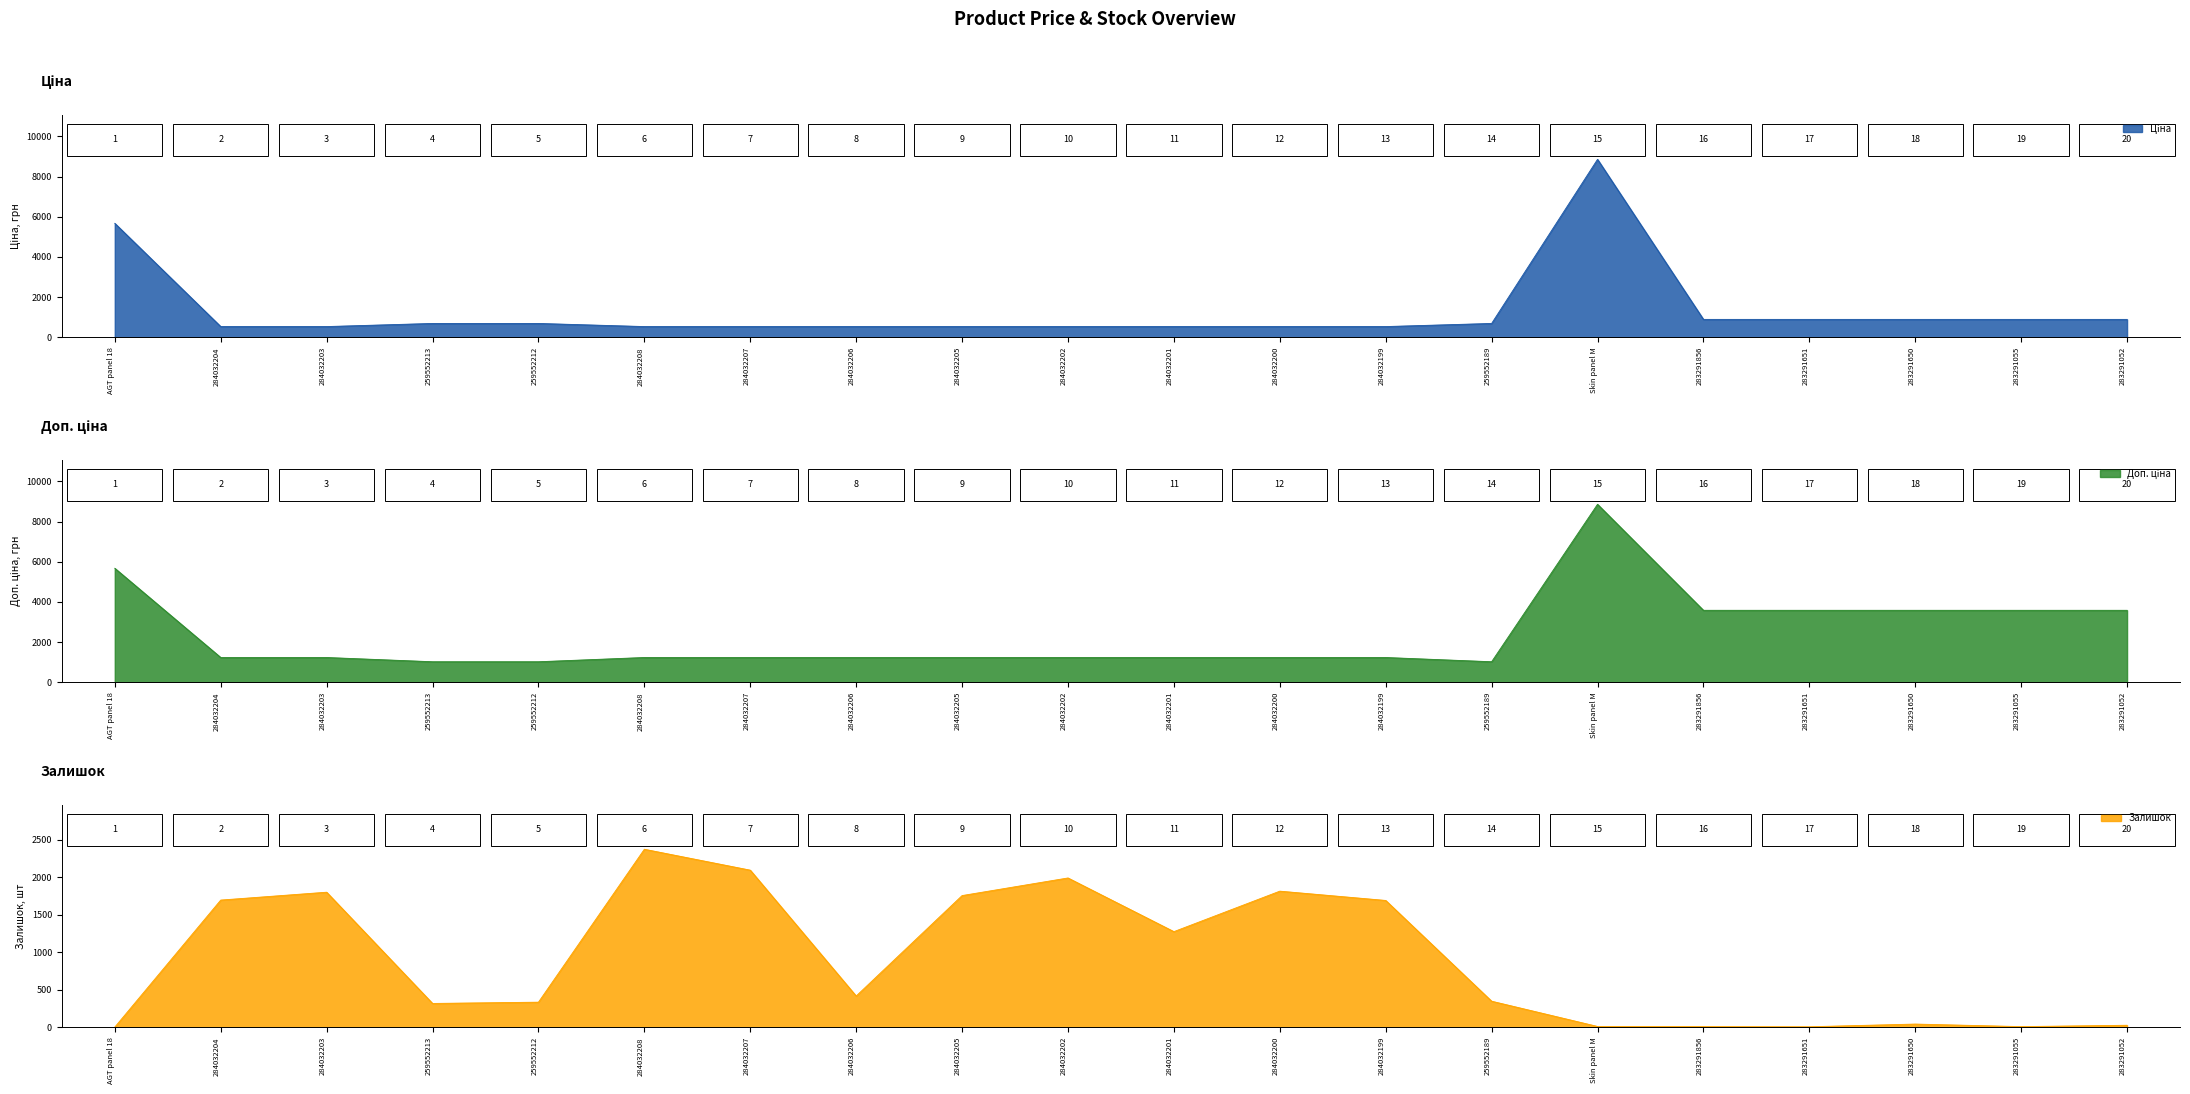

What is the label of the 16th point from the right?

259552212